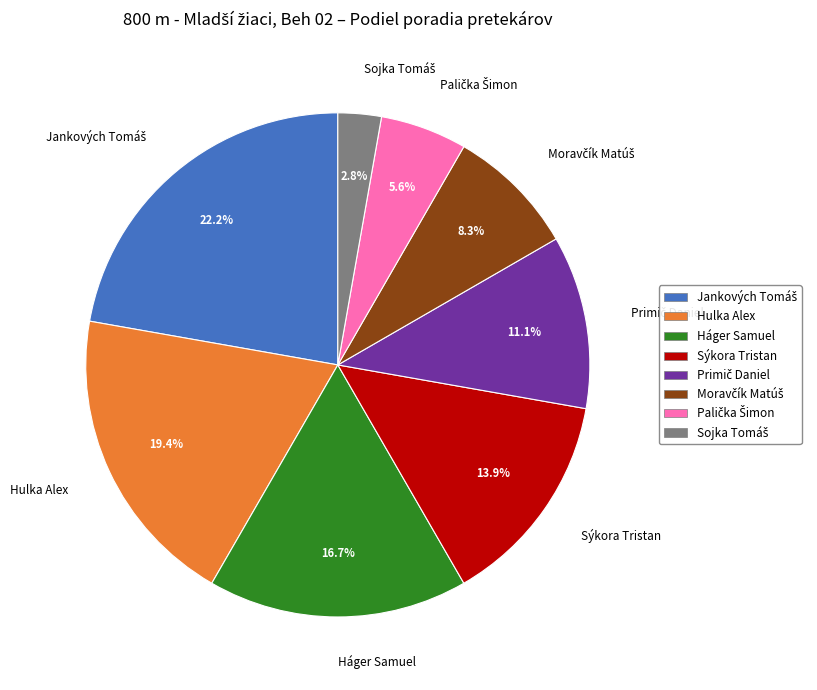

Does Sýkora Tristan account for over 50% of the chart?

No